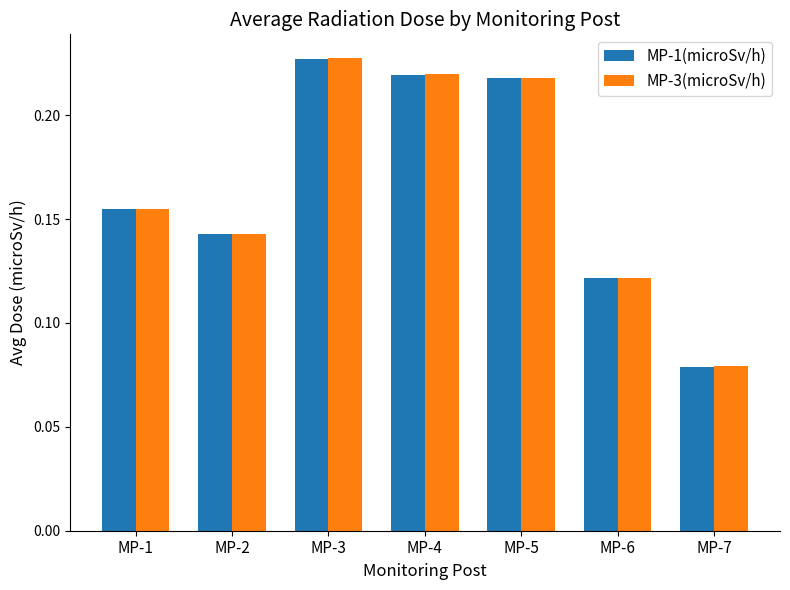

Which series changed the most between MP-3 and MP-4?

MP-3(microSv/h)